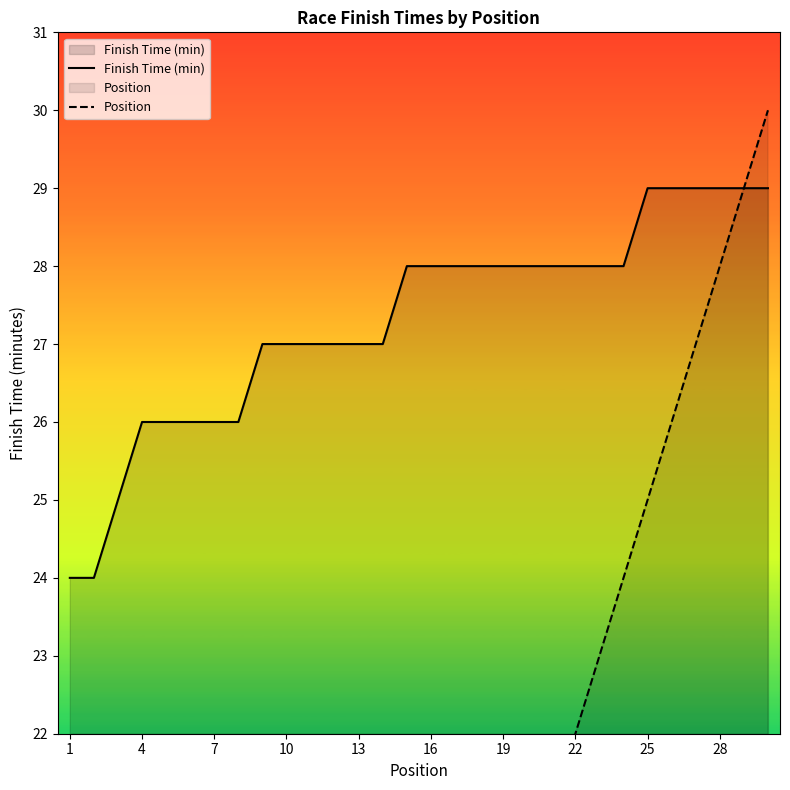

Count the number of data series in this chart.

2